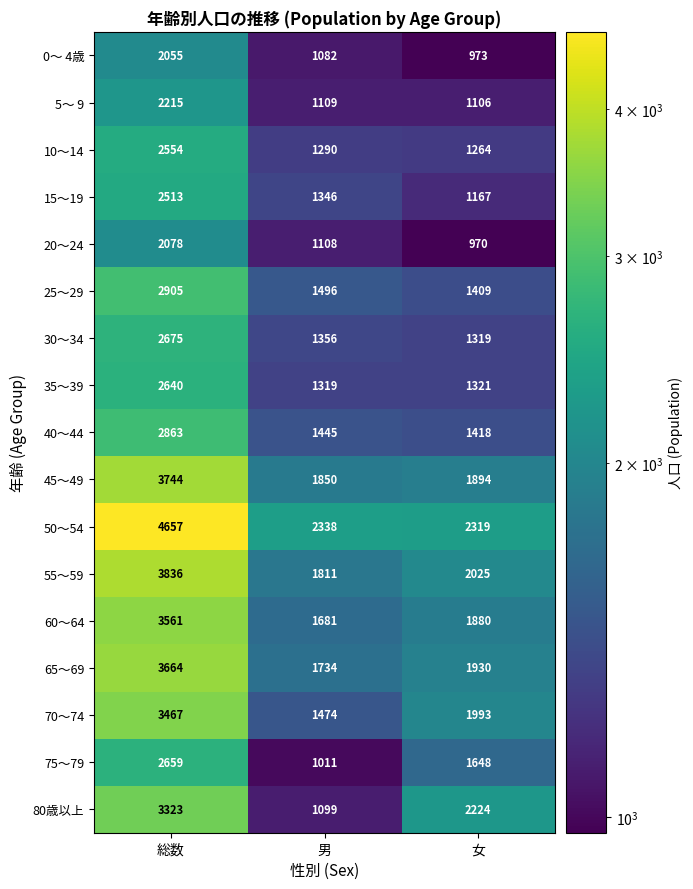

Which category has the highest value across all series?

総数